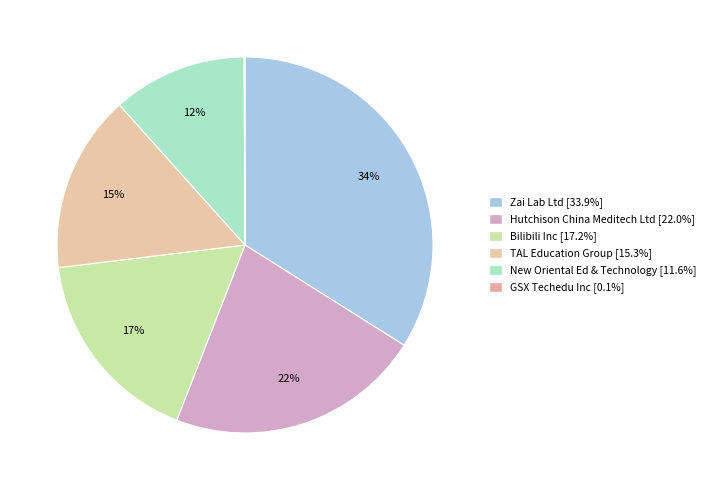

Is it true that New Oriental Ed & Technology is 12% of the pie?

True